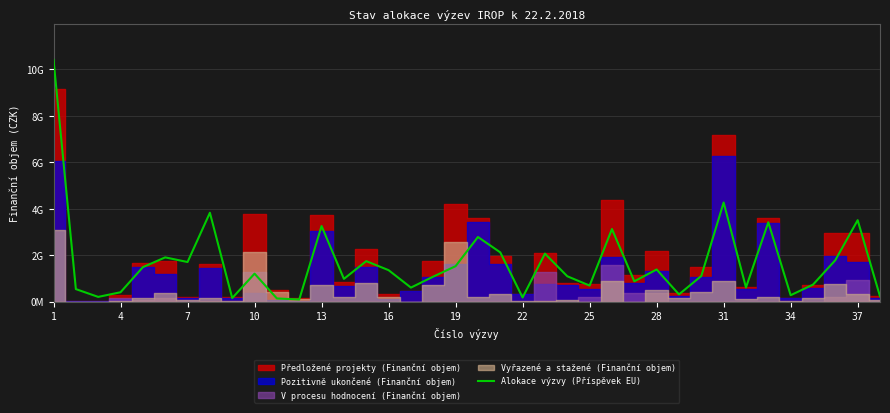

Which label corresponds to the smallest value in the chart?

34